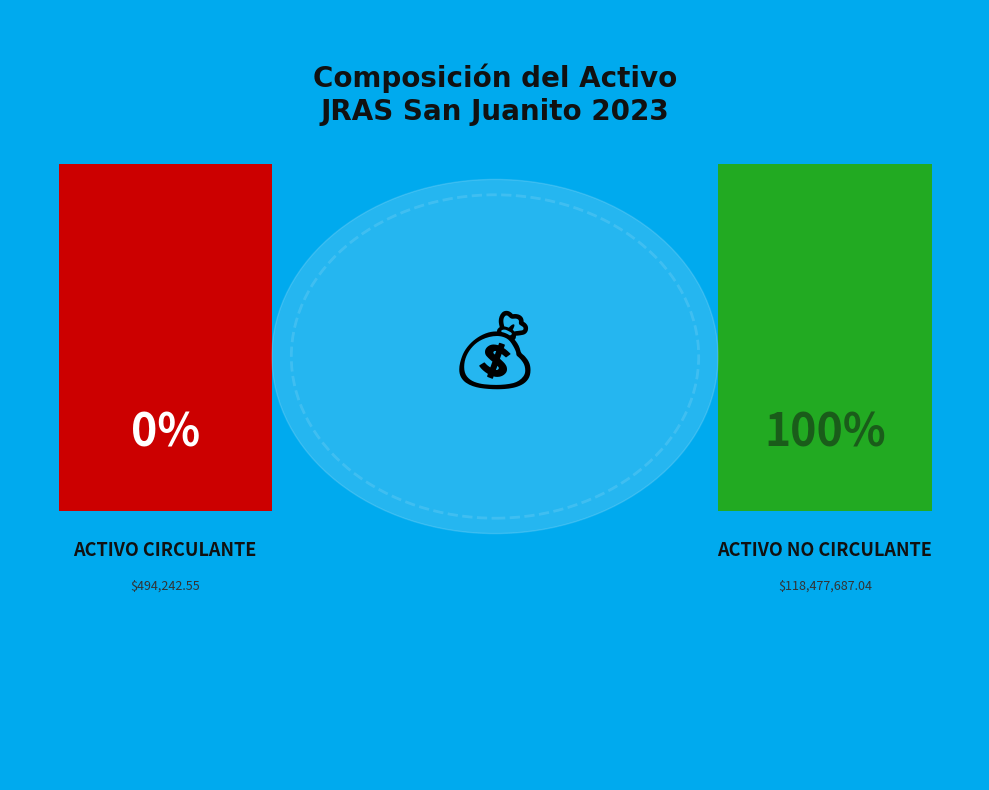

Rank the categories by value from highest to lowest.

ACTIVO NO CIRCULANTE, ACTIVO CIRCULANTE